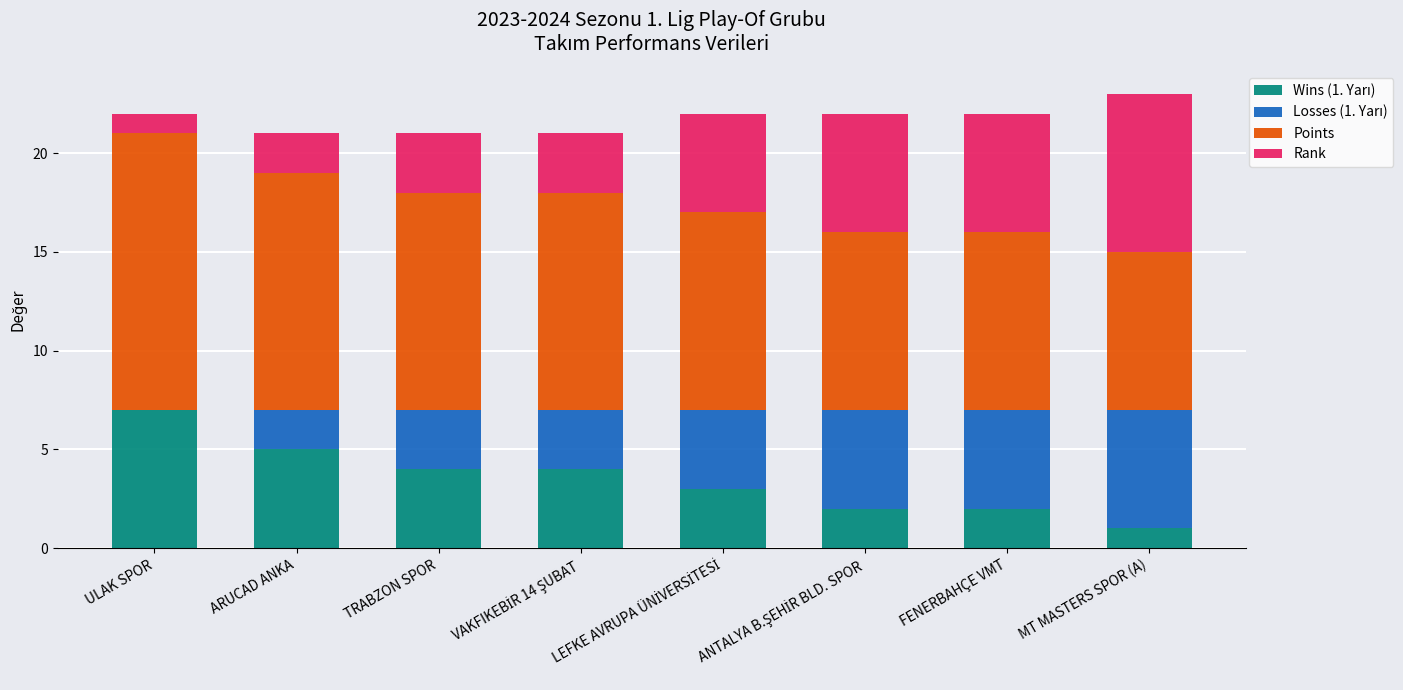

Where is Points nearest to the value 11?

TRABZON SPOR